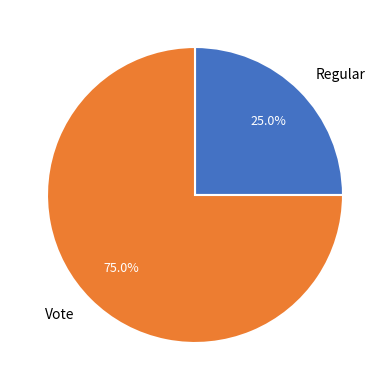

True or false: Regular accounts for 25% of the total.

True